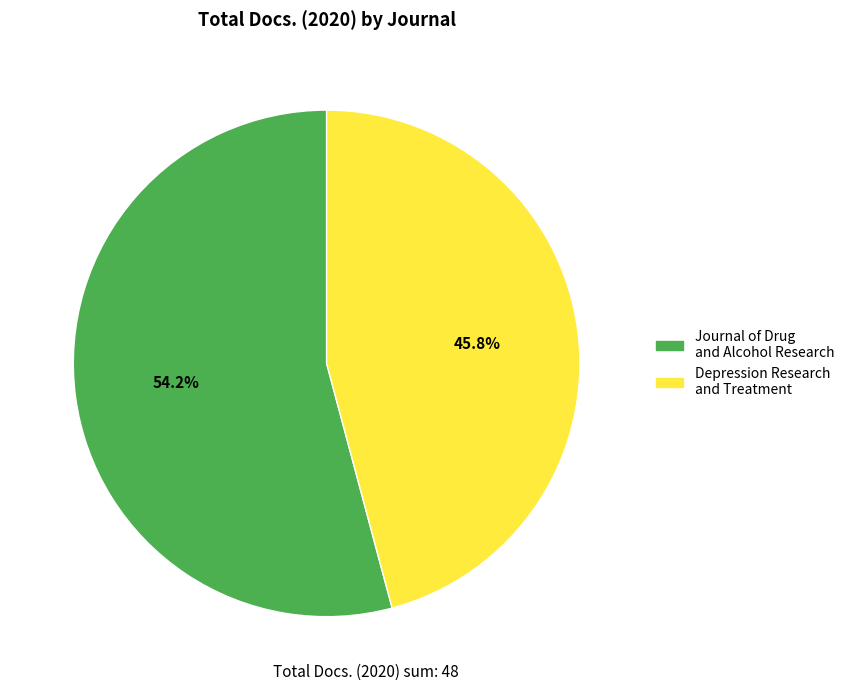

Combined, what portion of the pie is Depression Research and Treatment and Journal of Drug and Alcohol Research?

100.0%